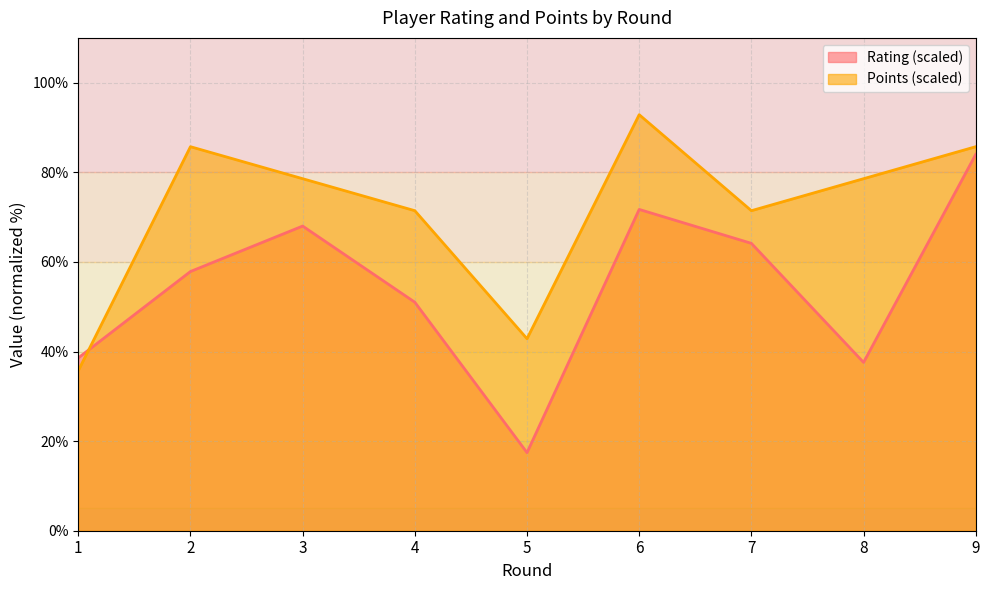

Reading left to right, what are all the values shown in this chart?

Rating: 38.6	57.9	68.0	51.0	17.4	71.7	64.1	37.6	84.0
Points: 35.7	85.7	78.6	71.4	42.9	92.9	71.4	78.6	85.7